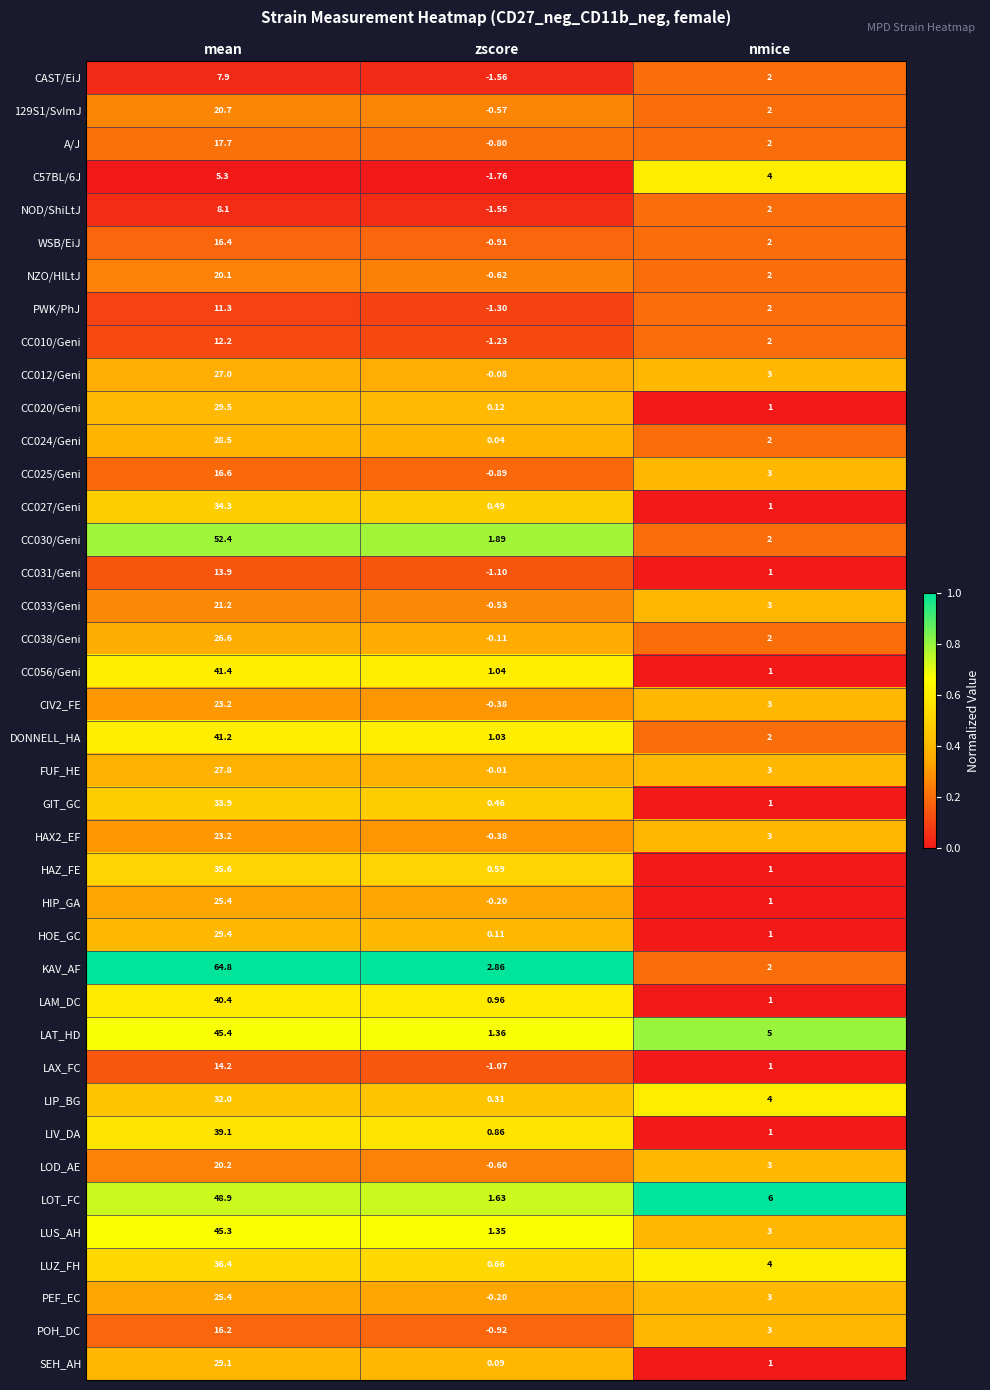

At which category does the chart reach its peak across all series?

mean